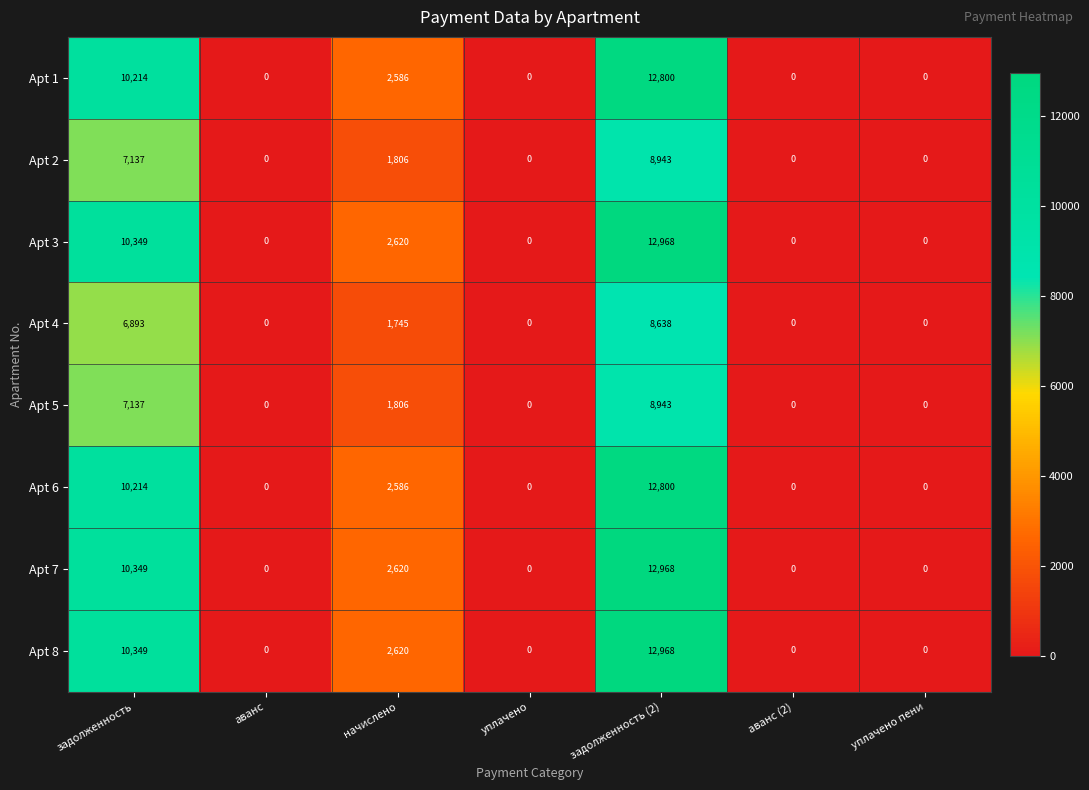

At which label does Apt 6 reach its peak?

задолженность (2)